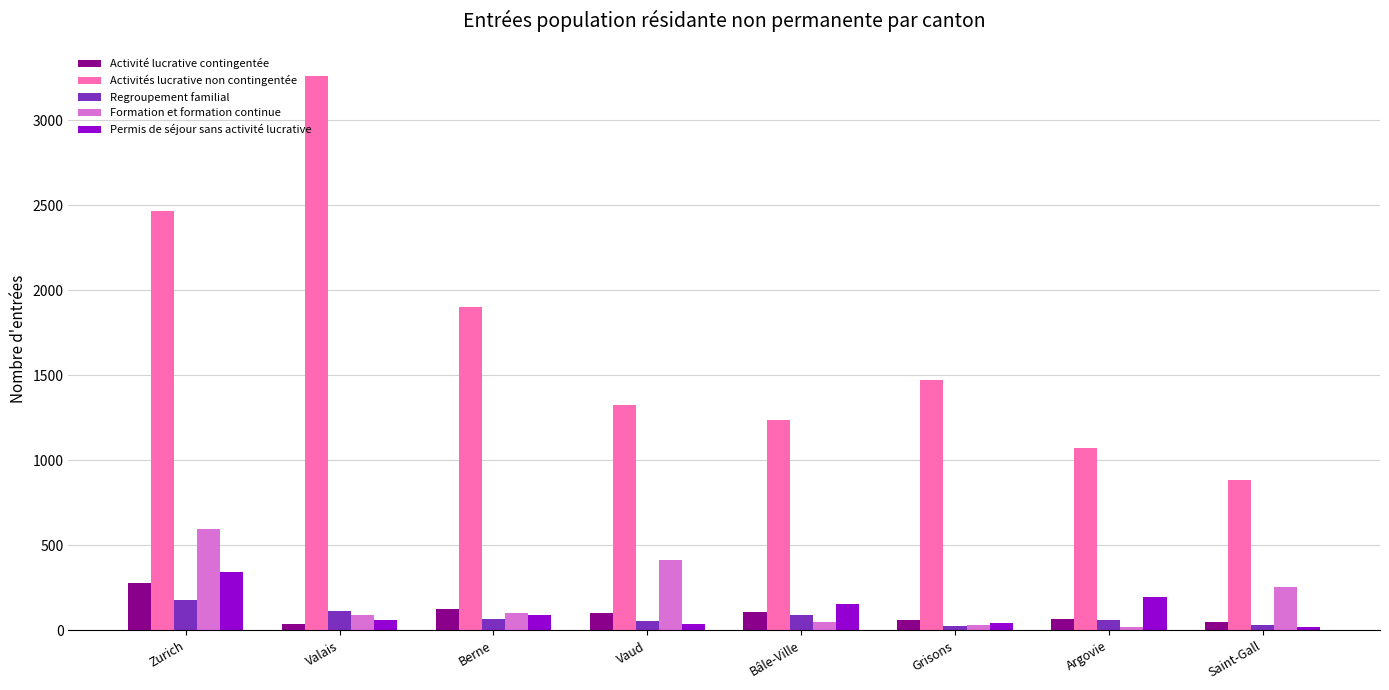

What is the difference between the second highest and second lowest values in the Activités lucrative non contingentée series?

1397